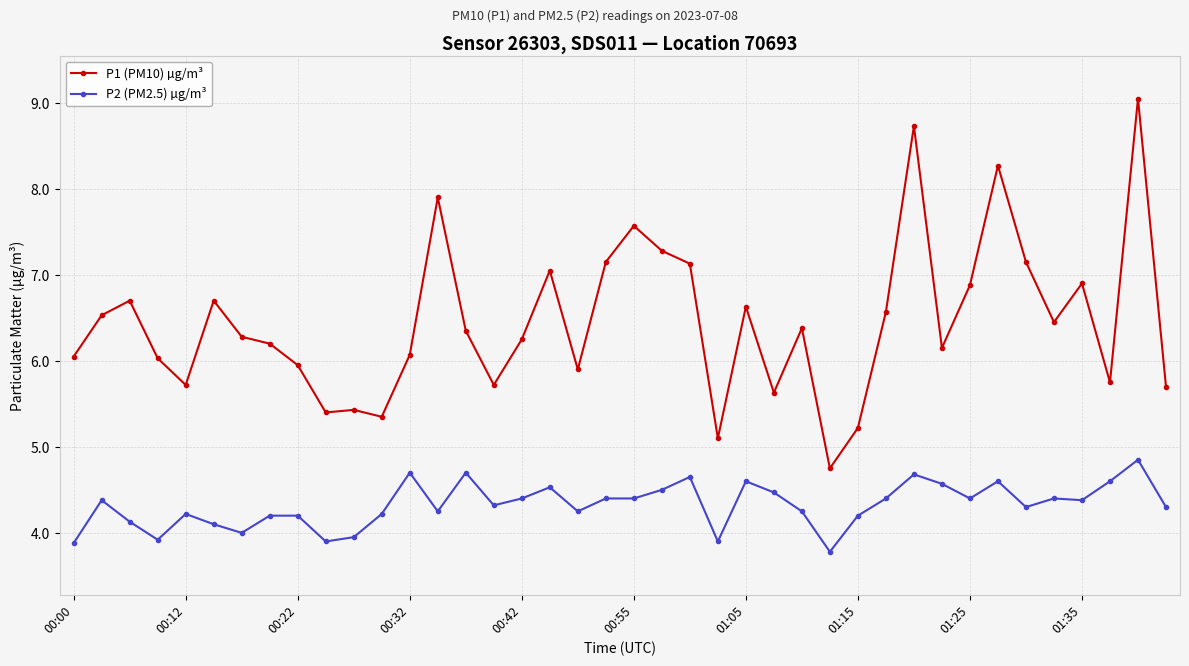

What is the average value of the P2 (PM2.5) µg/m³ series?

4.3